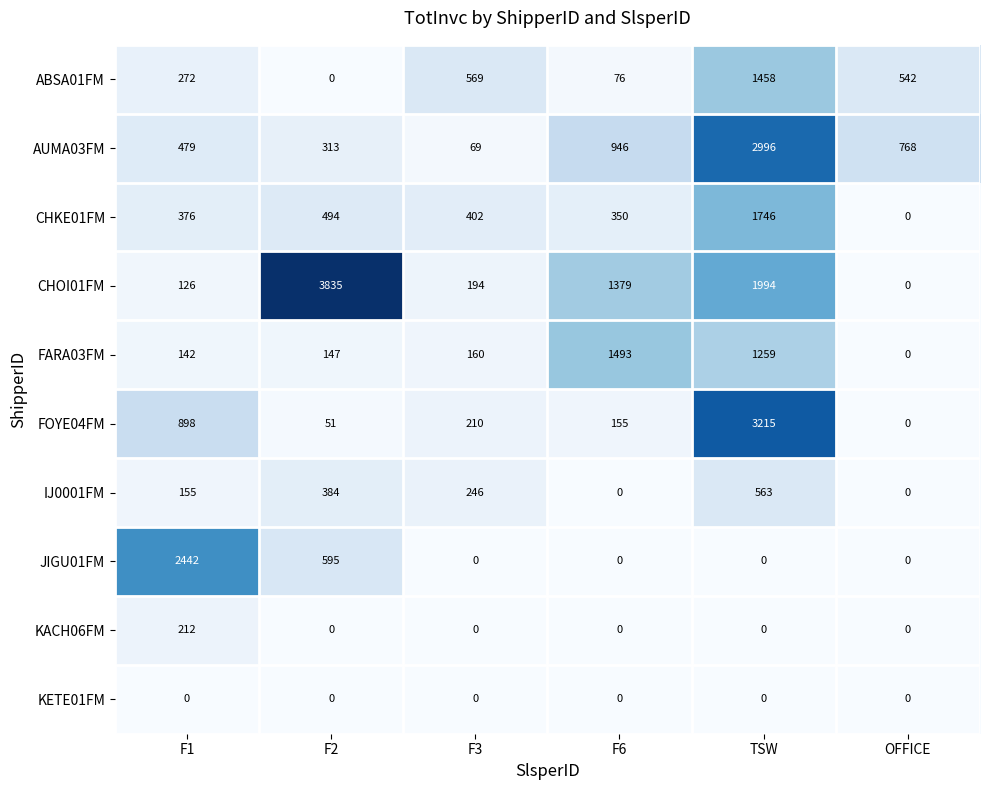

Rank the series by their maximum value, from highest to lowest.

CHOI01FM, FOYE04FM, AUMA03FM, JIGU01FM, CHKE01FM, FARA03FM, ABSA01FM, IJ0001FM, KACH06FM, KETE01FM